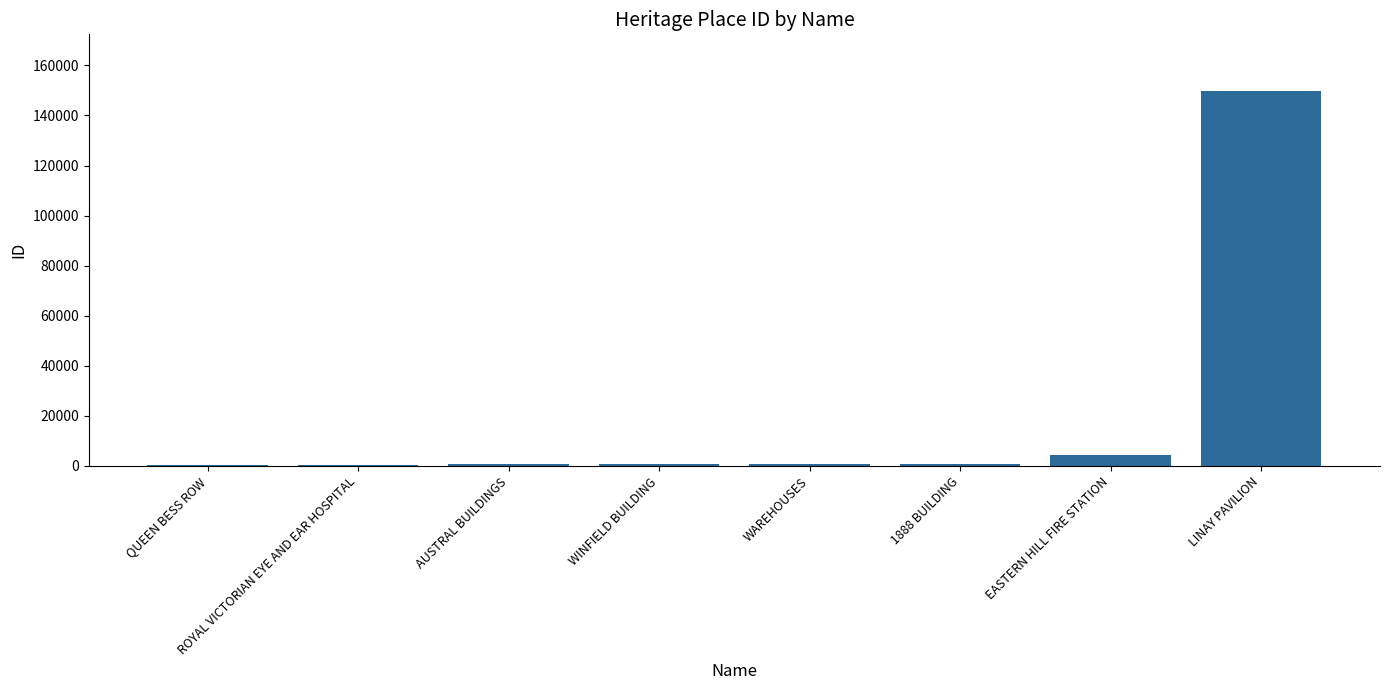

Read the value at LINAY PAVILION.

149928